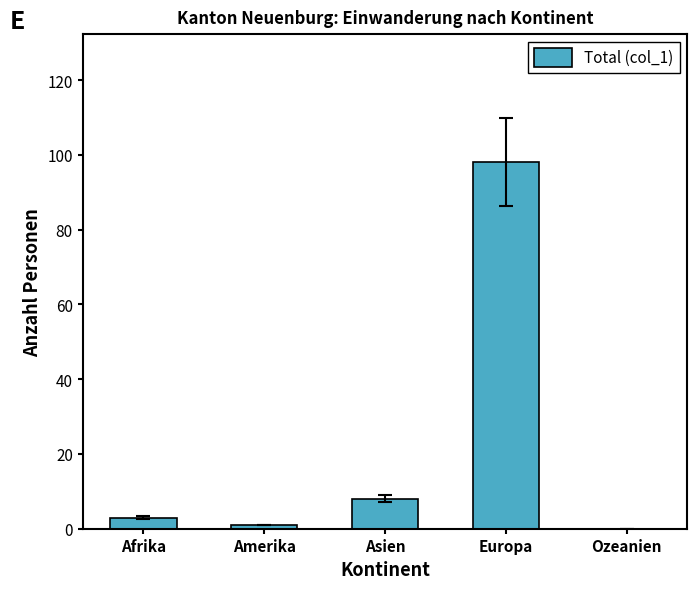

Count the number of categories in the chart.

5